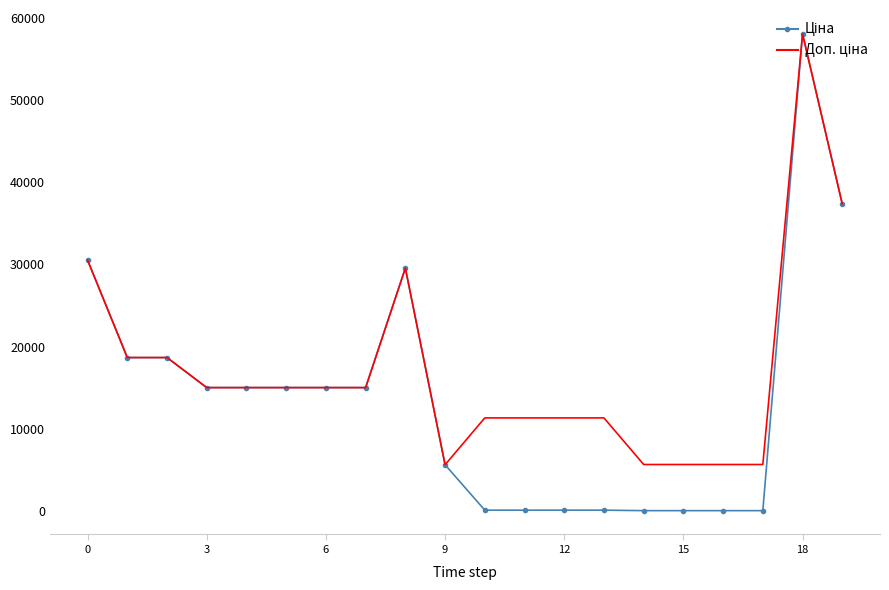

Which series has the widest spread of values?

Ціна